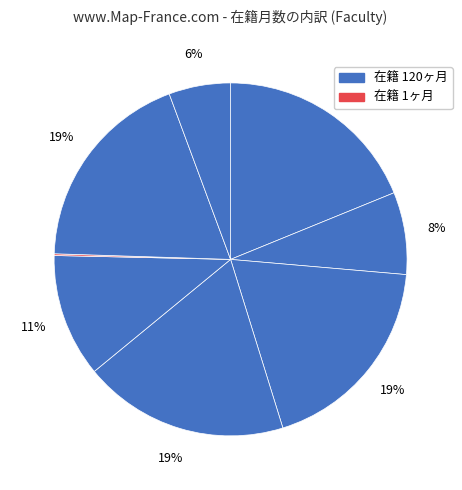

Count the number of slices in the pie.

8